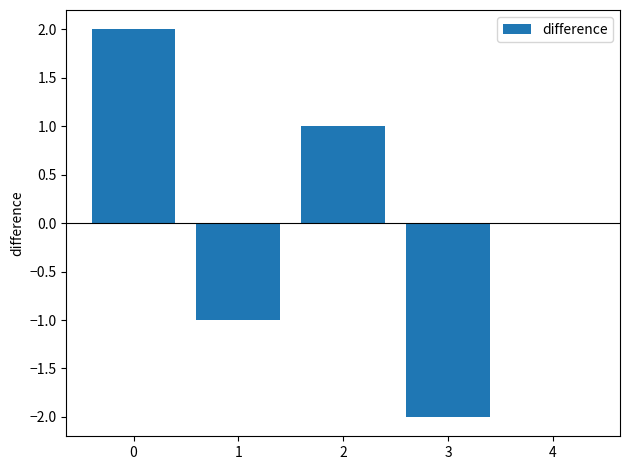

Between 4 and 2, which is larger?

2